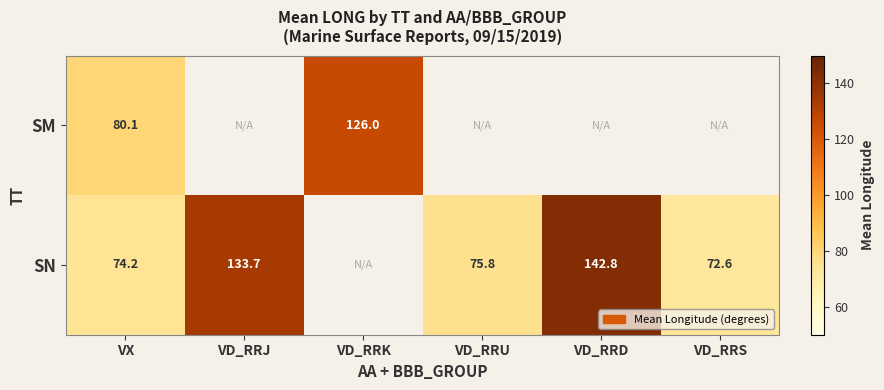

What is the sum of the SN values at VD_RRU and VD_RRJ?

209.5